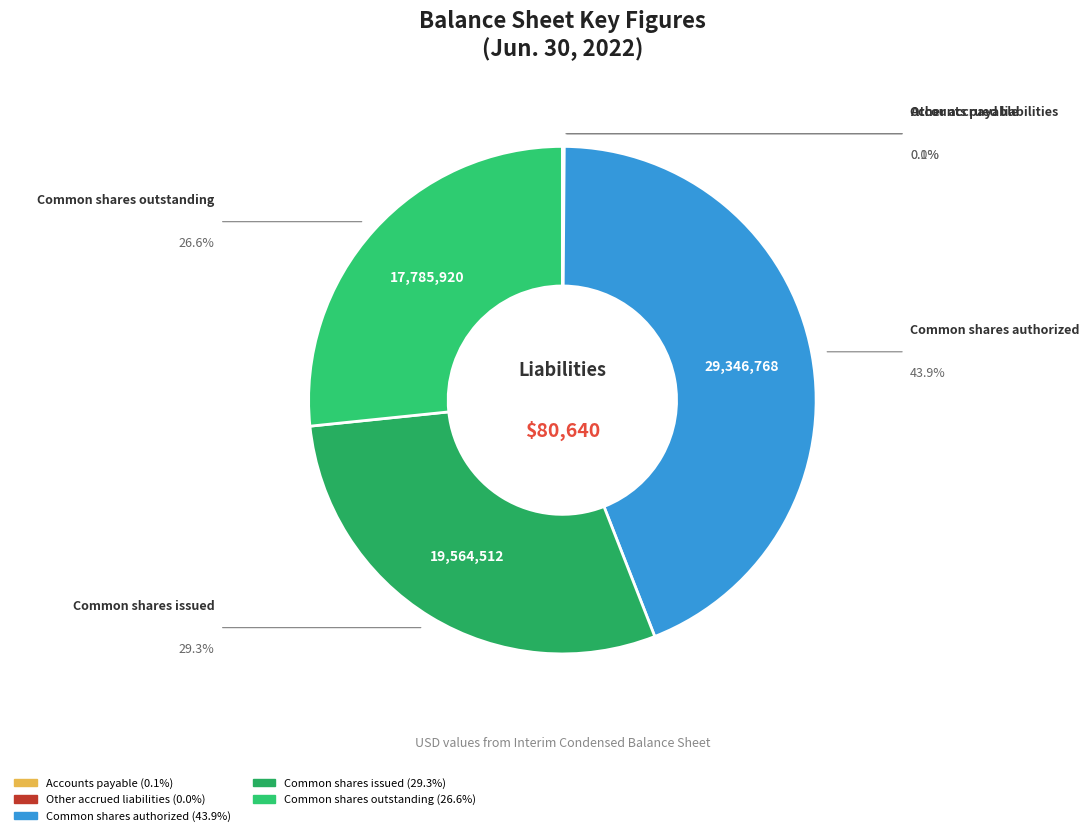

Is there any slice that represents more than half of the pie?

No